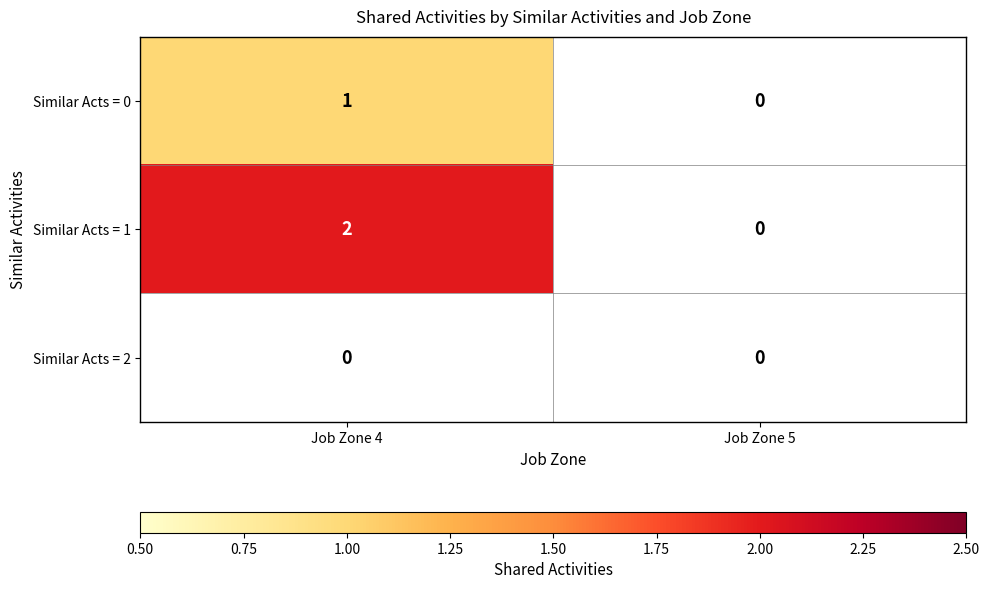

The value of Similar Acts = 1 at Job Zone 4 is 2. True or false?

True